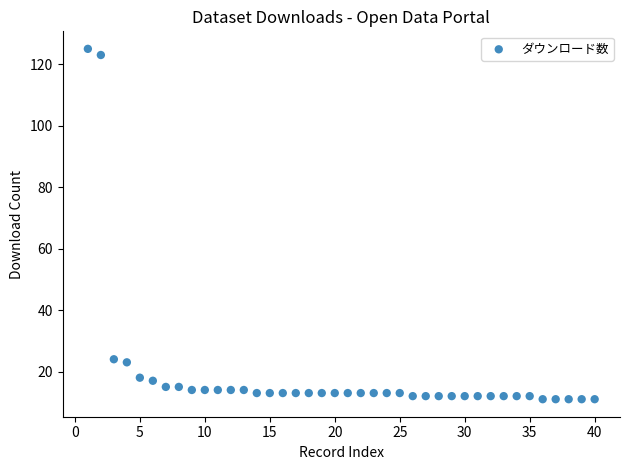

What is the range of Y values (max minus min)?

114